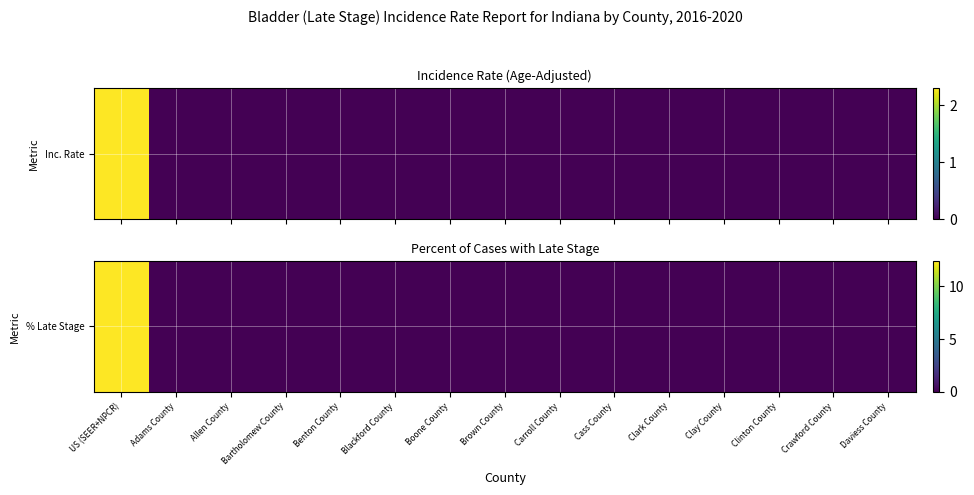

What is the maximum value shown in the chart?

12.4